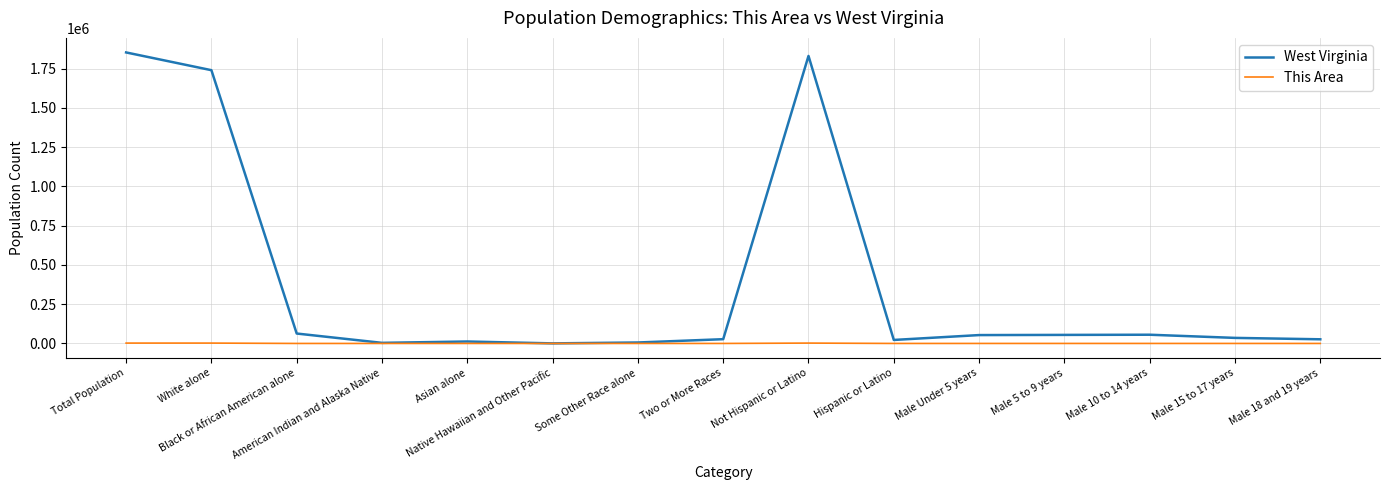

List the series in order of their overall mean, lowest first.

This Area, West Virginia